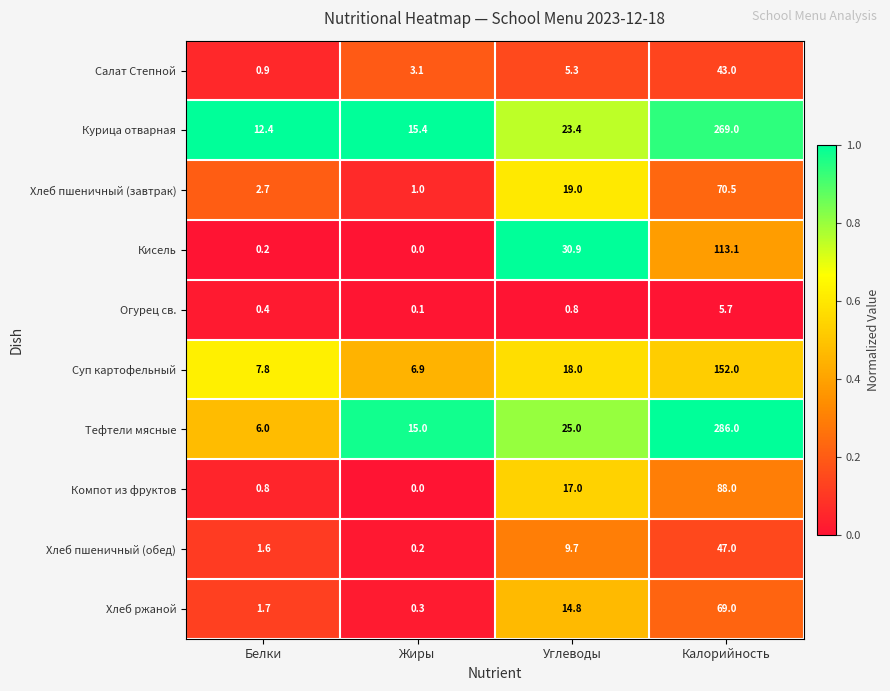

The value of Кисель at Углеводы is 6.5. True or false?

False